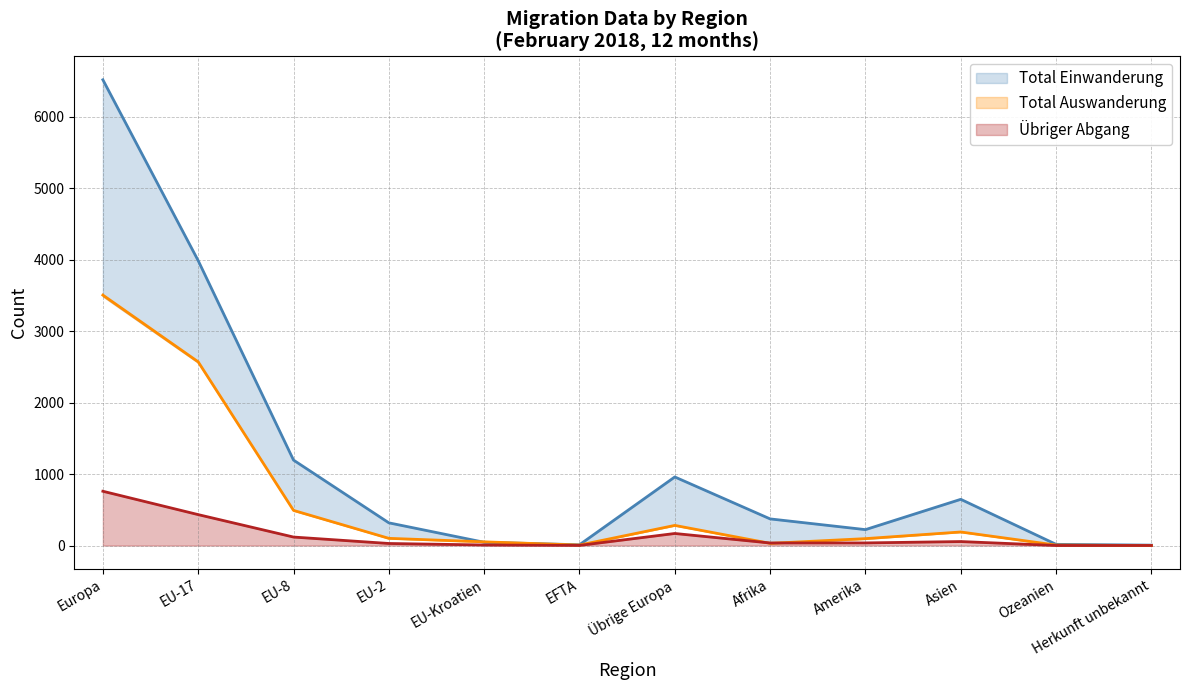

Which series has the widest spread of values?

Total Einwanderung